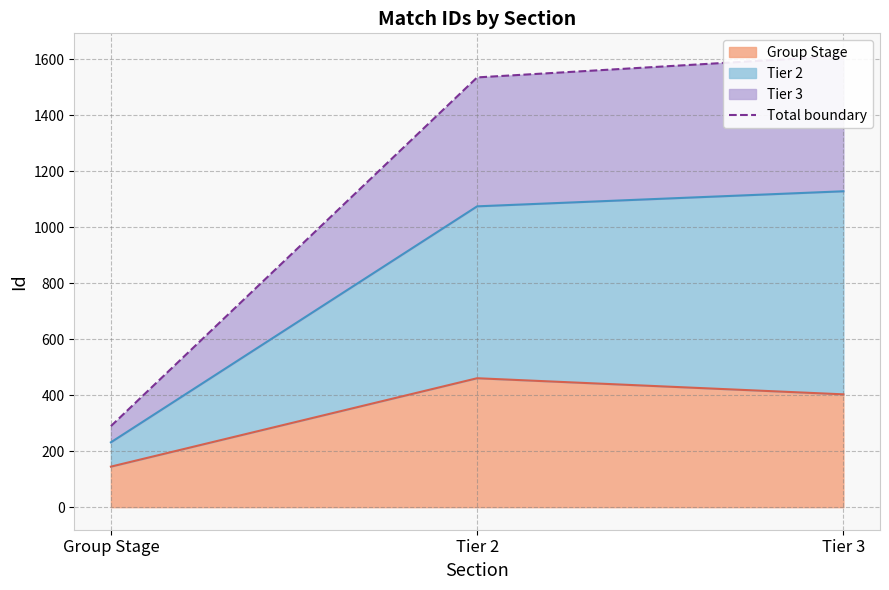

What is the difference between the values at Tier 3 and Group Stage?

1322.1